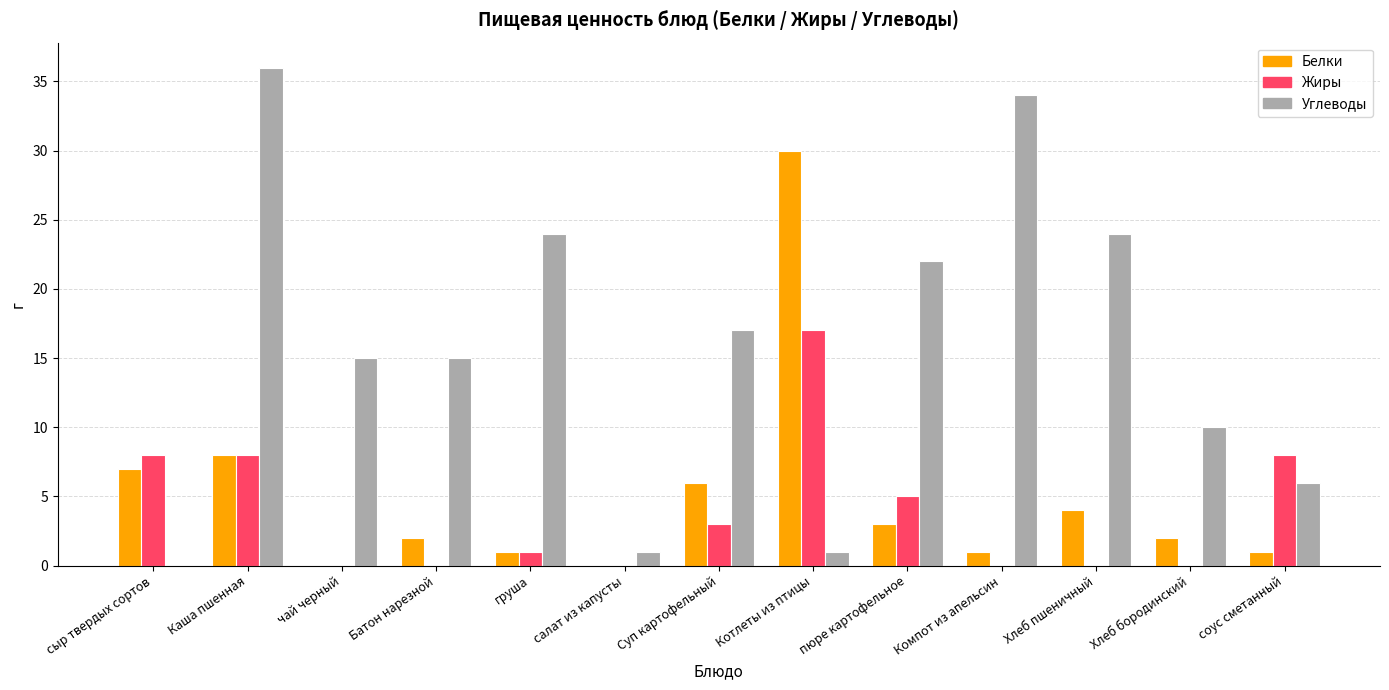

At which category is the sum across all series the highest?

Каша пшенная